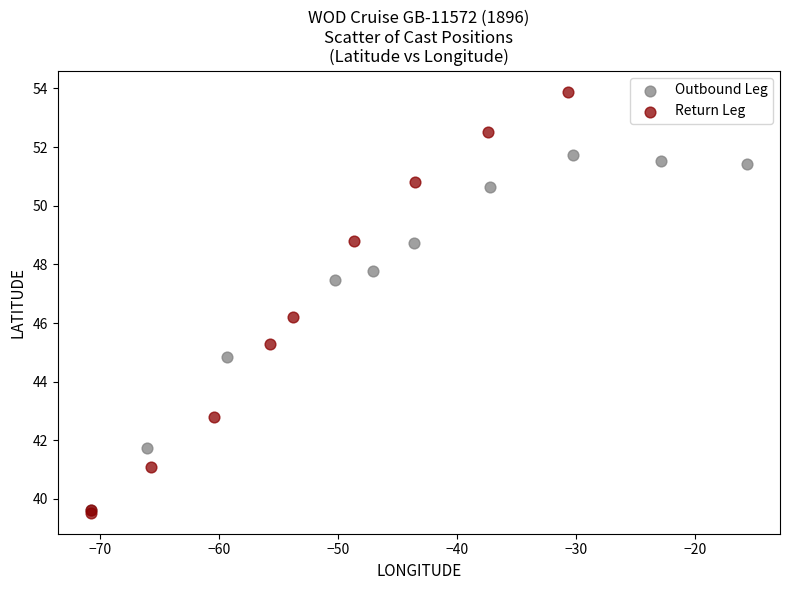

Which series reaches the maximum Y coordinate?

Return Leg